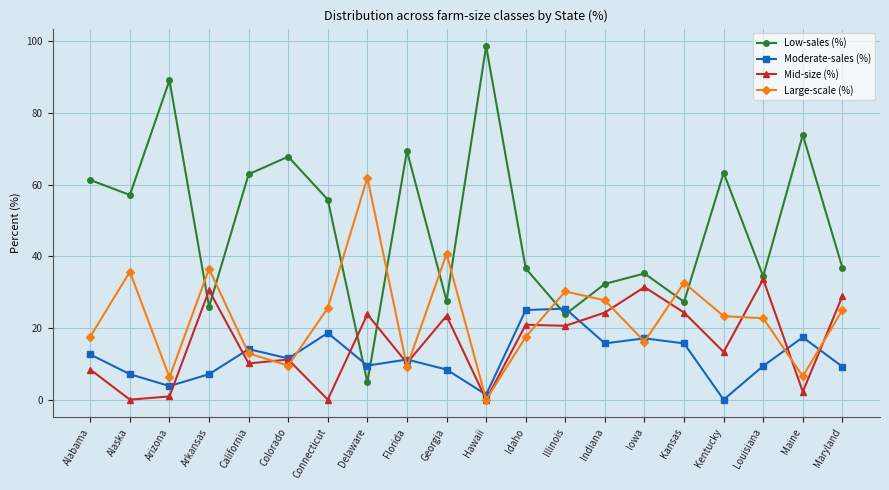

True or false: Large-scale (%) and Low-sales (%) cross at least once.

True